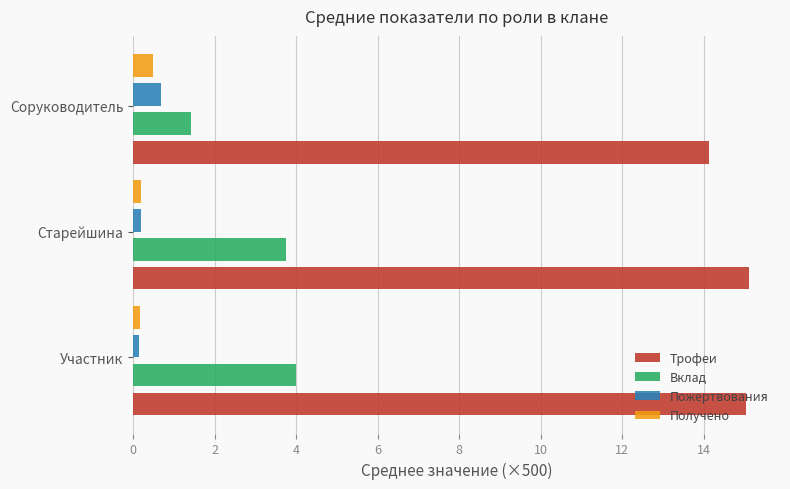

Is it true that Пожертвования equals 0.7 at Соруководитель?

True